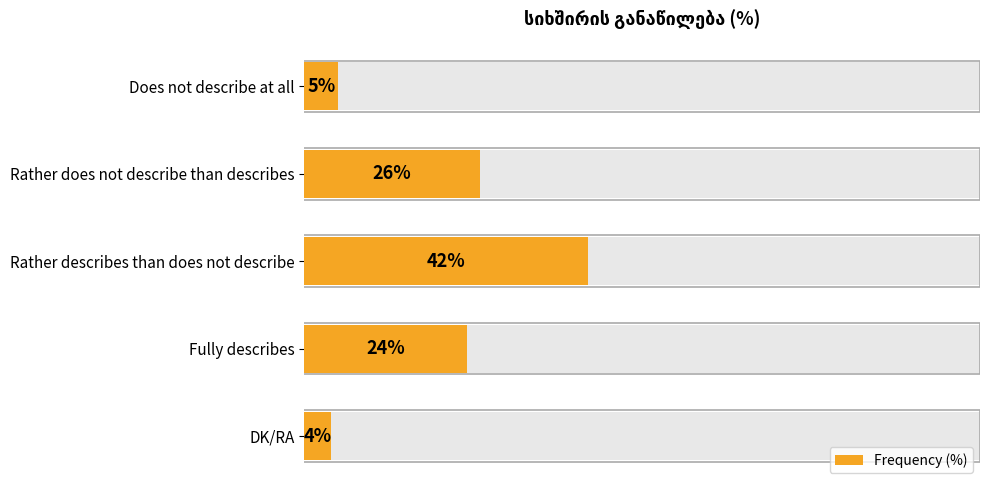

What is the approximate value at DK/RA?

4